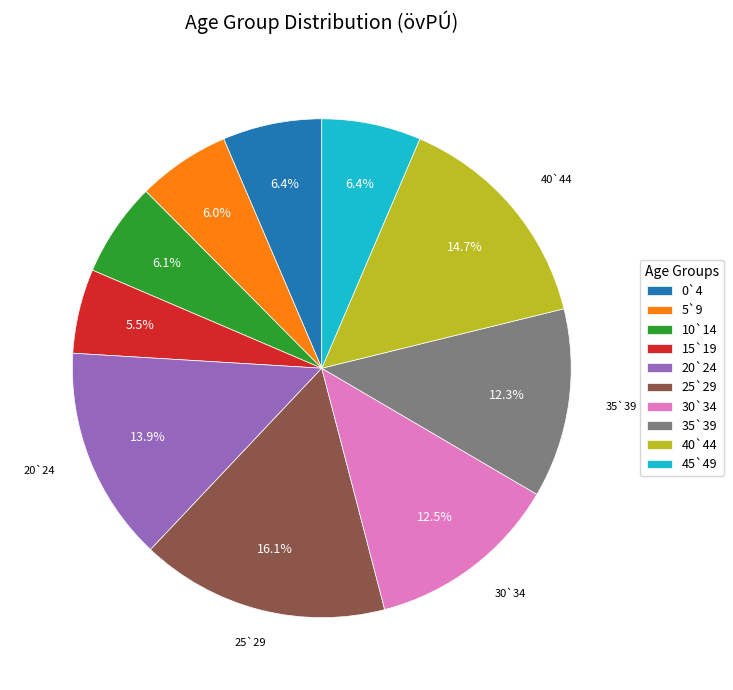

Does 35`39 represent more than half of the total?

No